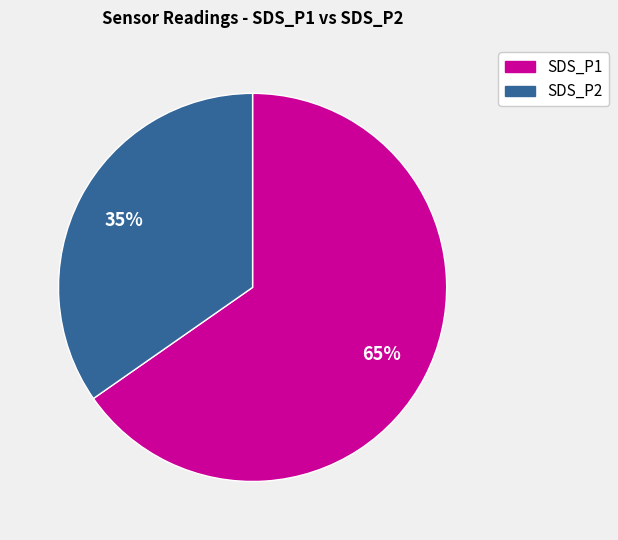

How many slices are in this pie chart?

2